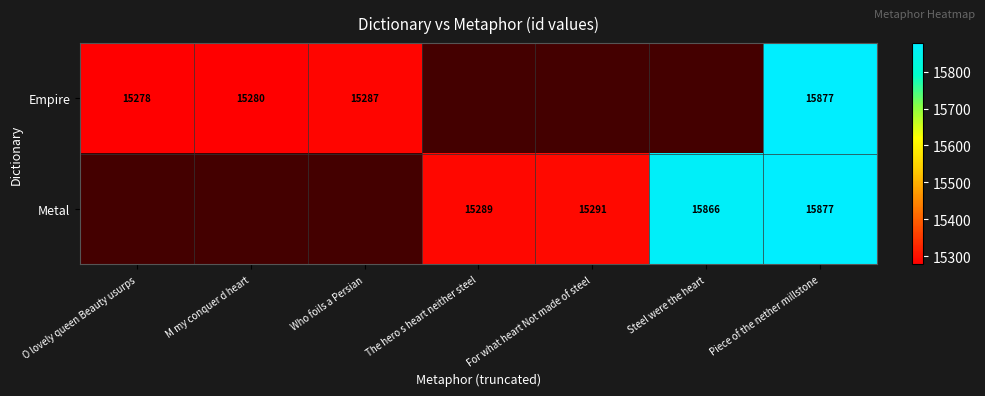

True or false: Metal has a value of 10411 at Piece of the nether millstone.

False